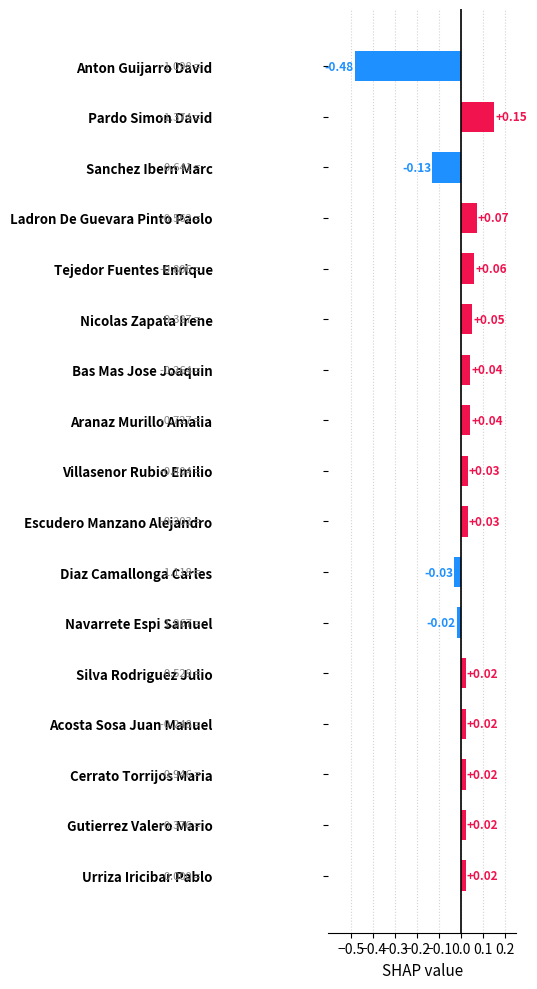

Between Cerrato Torrijos Maria and Pardo Simon David, which is larger?

Pardo Simon David